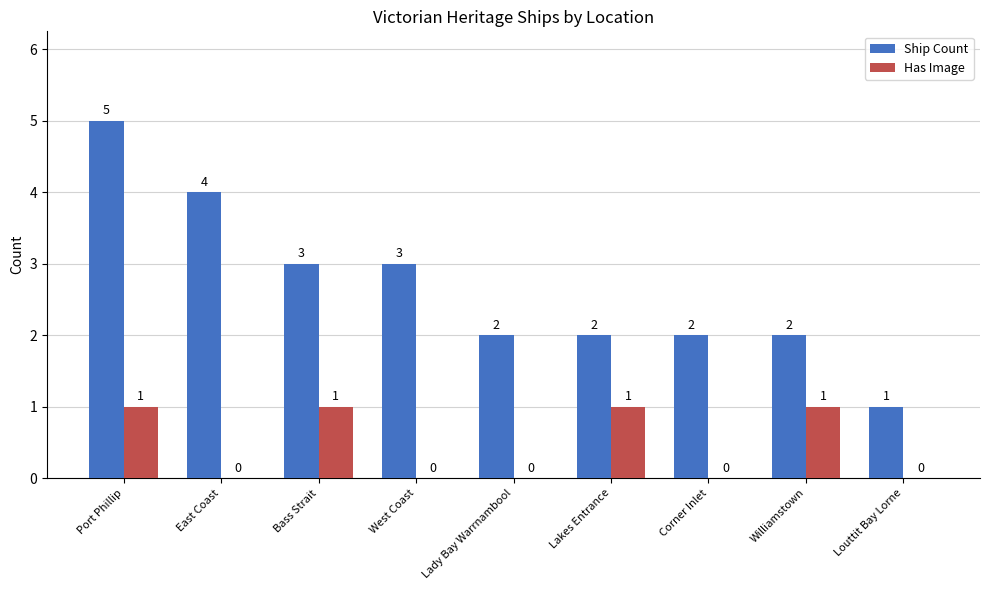

Which series changed the most between East Coast and Lakes Entrance?

Ship Count